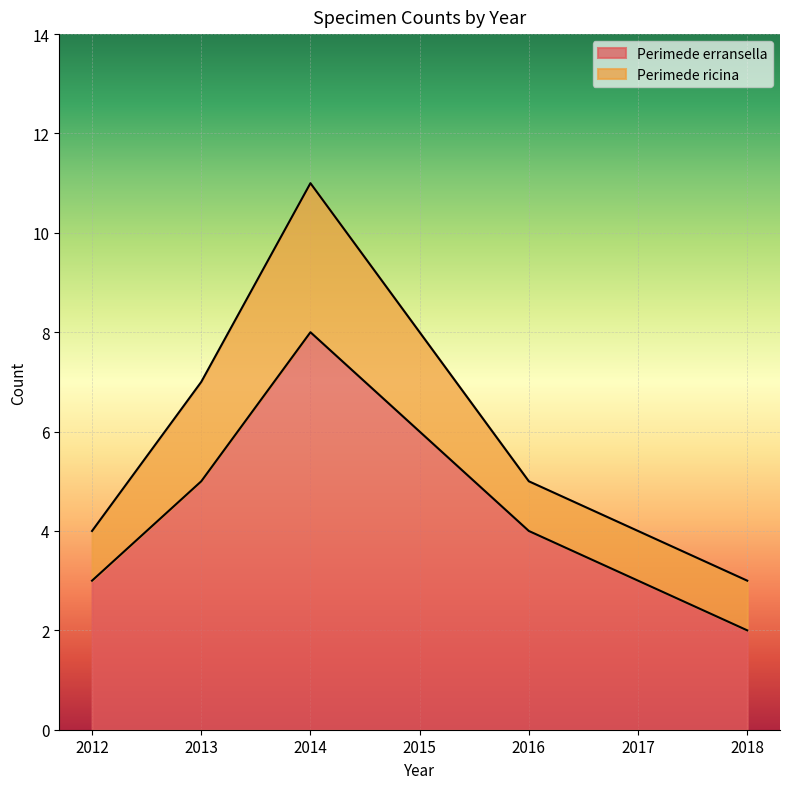

What is the change in value from 2017 to 2018?

-1